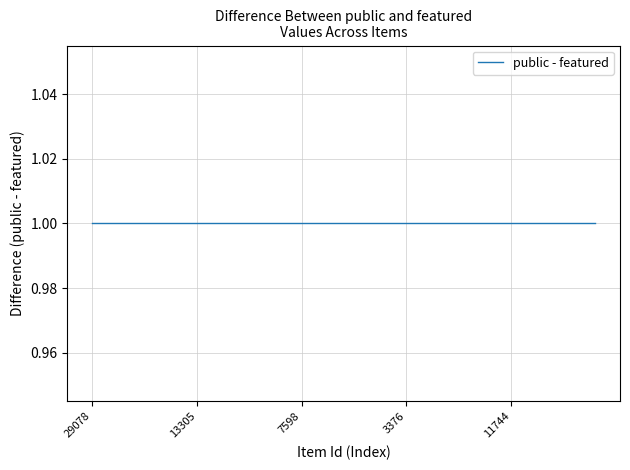

What is the label of the 1st point from the left?

29078